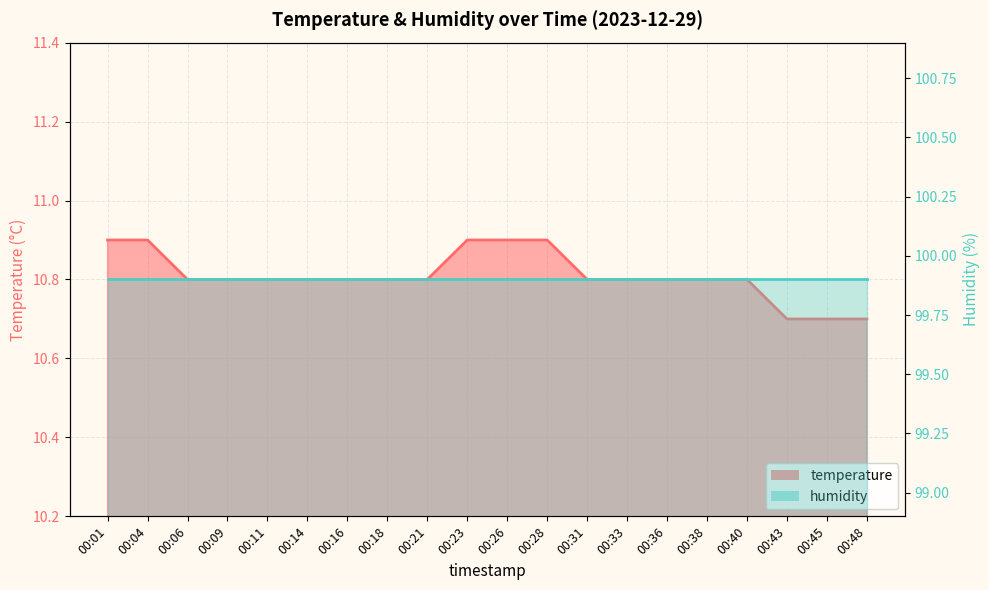

True or false: the data shows 10.9 at 00:26.

True